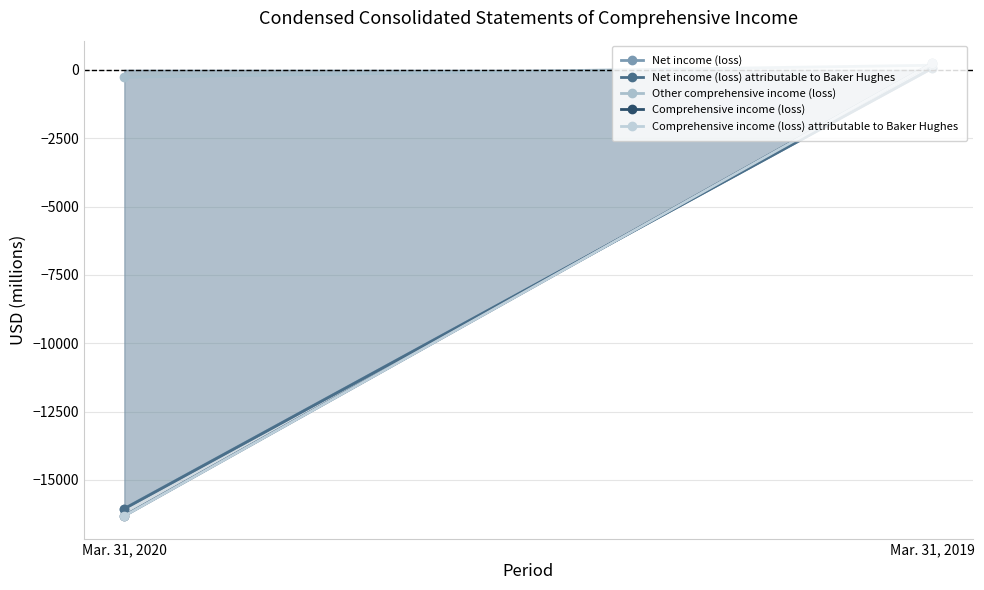

How many Net income (loss) attributable to Baker Hughes values are between -16053 and 65?

2